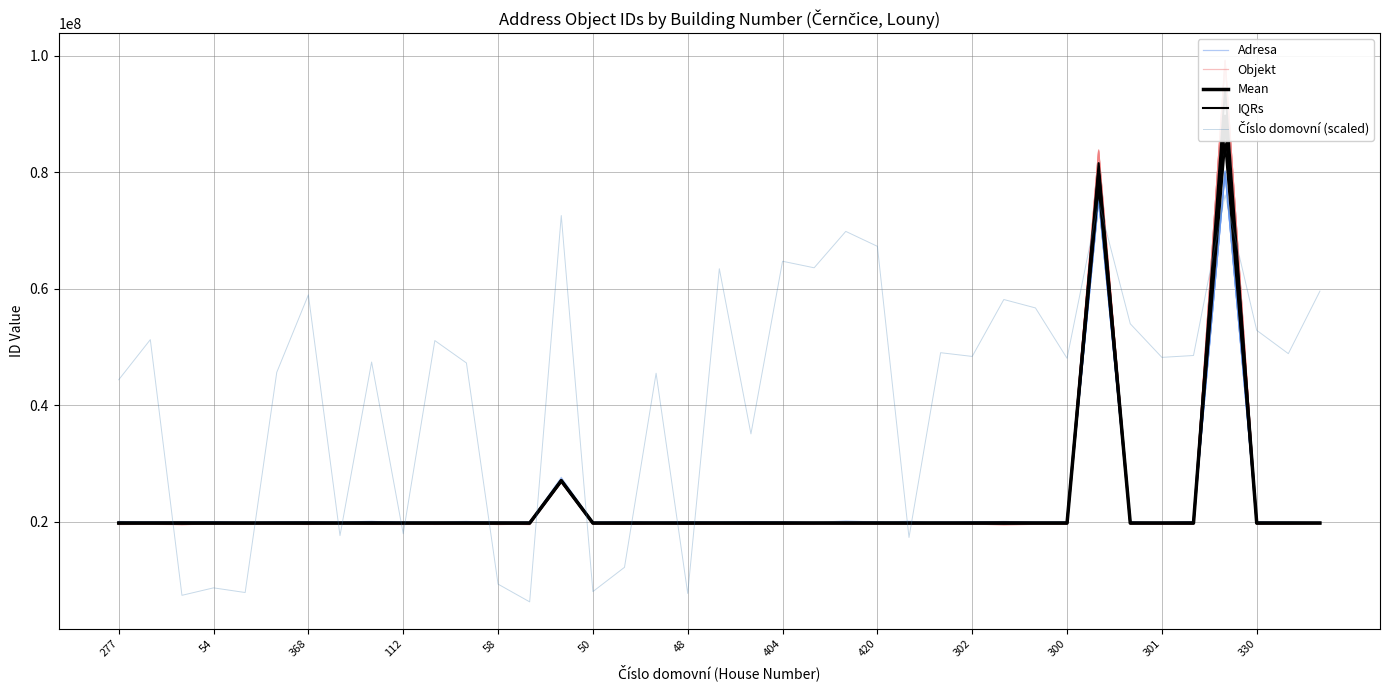

Is it true that Mean equals 6691135.3 at 32?

False